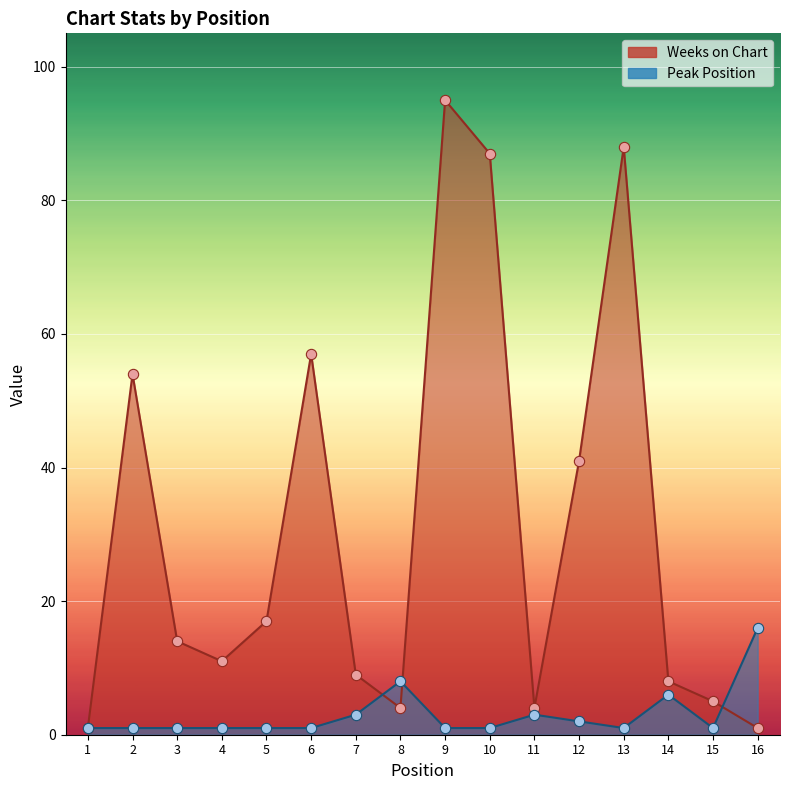

Which series has the widest spread of Y values?

Weeks on Chart